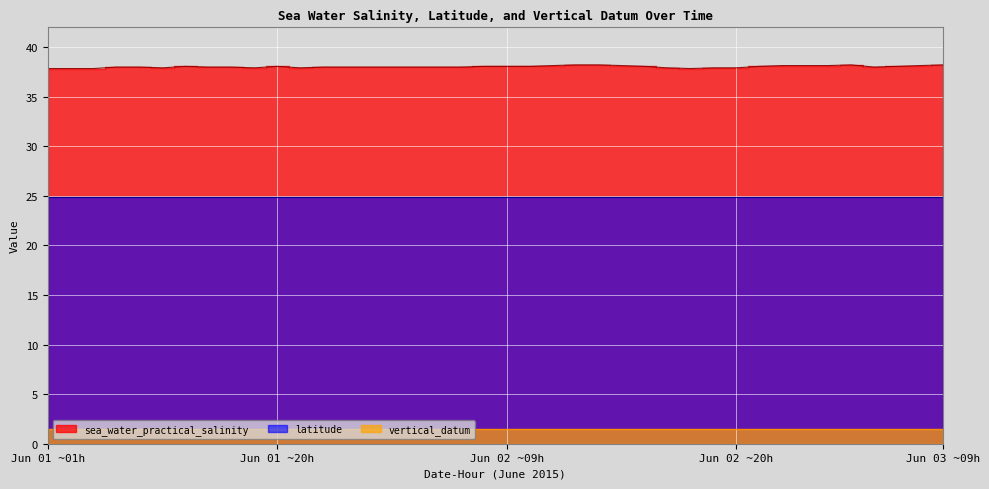

What are all the series names shown in the legend?

sea_water_practical_salinity, latitude, vertical_datum